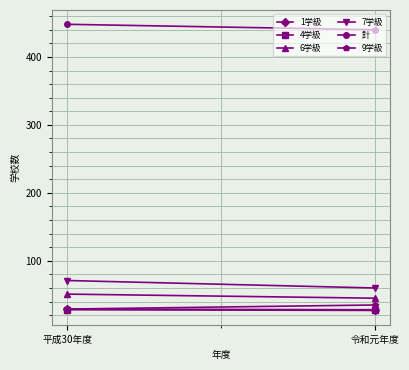

What is the difference between the maximum and minimum values in the 7学級 series?

11